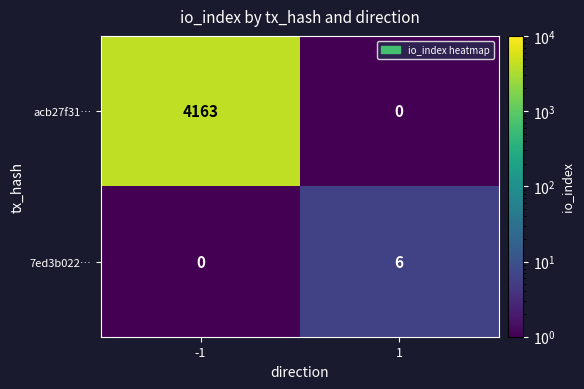

What is the difference between the acb27f31… values at 1 and -1?

4163